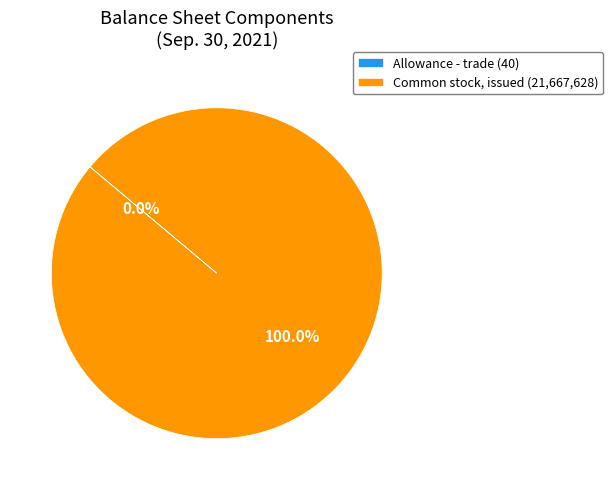

Does any single category account for the majority?

Yes